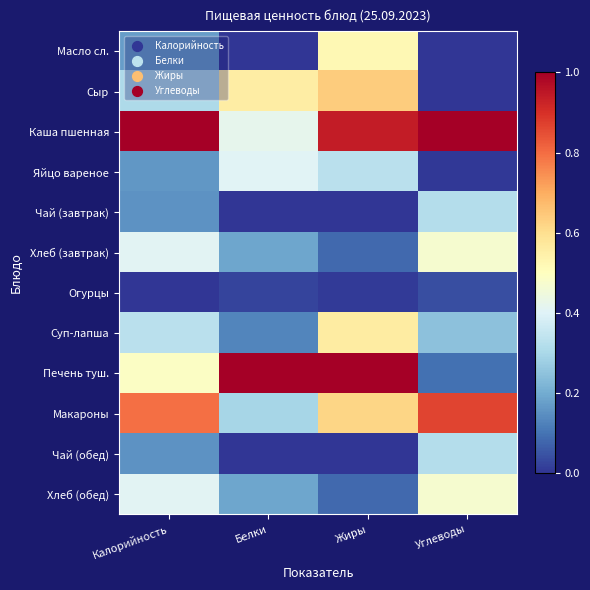

Which series changed the most between Калорийность and Белки?

Каша пшенная